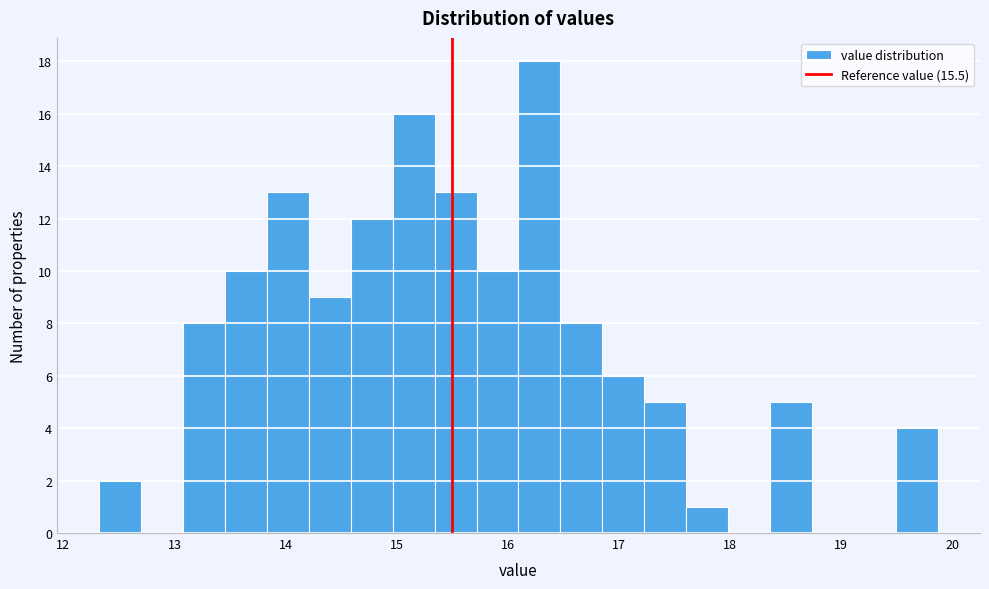

Around what value on the x-axis is the tallest bar? Give the approximate position of its centre, as read against the axis.

16.3